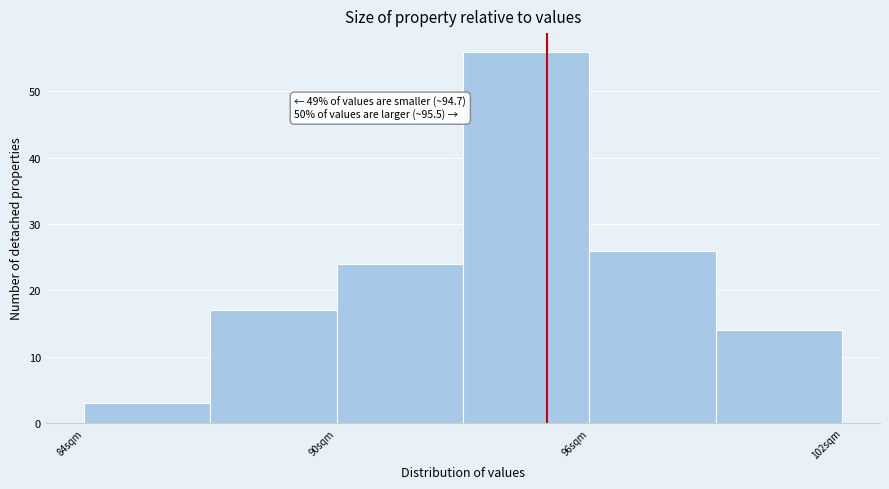

Read against the x-axis, roughly where is the centre of the tallest bar?

95